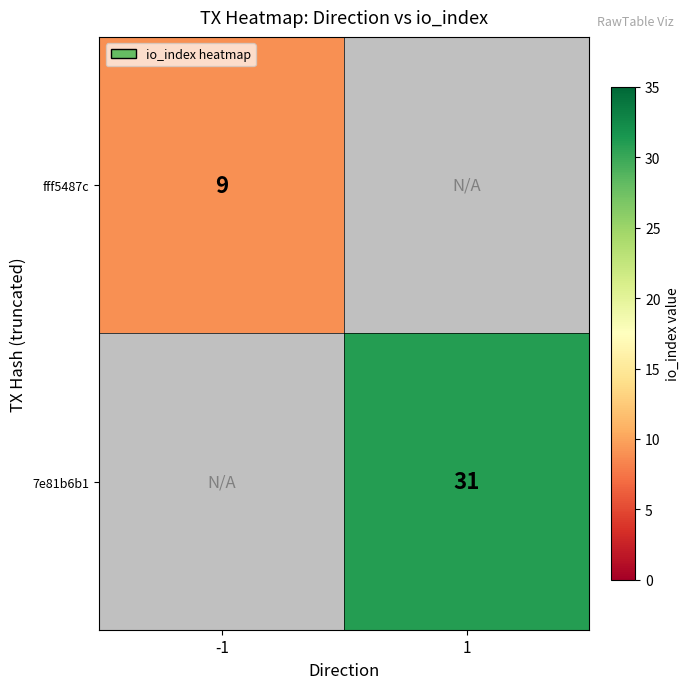

Is it true that fff5487c equals 9 at -1?

True